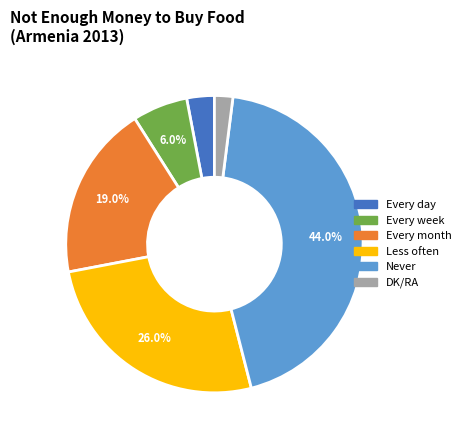

Does Never represent more than half of the total?

No